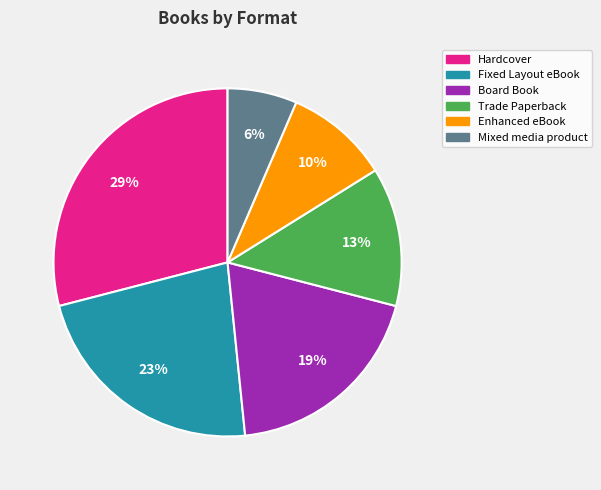

Approximately how many times larger is the value at Hardcover compared to Trade Paperback?

2.2